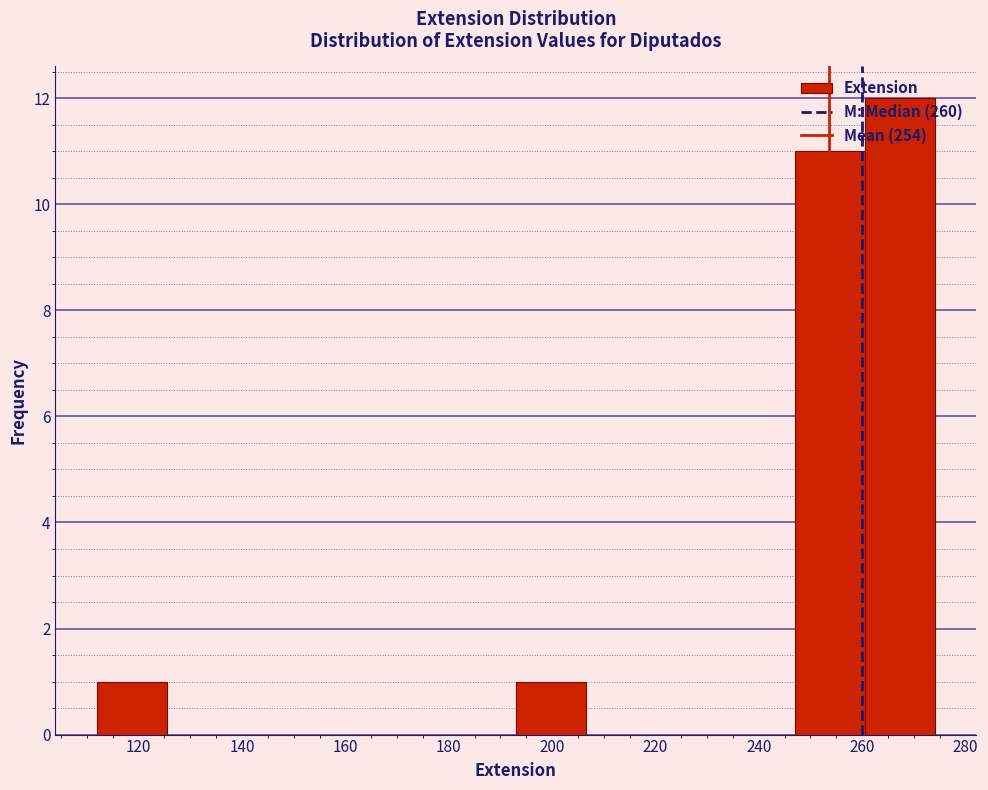

Reading left to right, transcribe this chart: for each bar, give the range it covers on the x-axis and its height. Neither the bar edges nor the heights are printed on the chart, so give them approximately, as read against the axes.

112.0 to 125.5: 1
125.5 to 139.0: 0
139.0 to 152.5: 0
152.5 to 166.0: 0
166.0 to 179.5: 0
179.5 to 193.0: 0
193.0 to 206.5: 1
206.5 to 220.0: 0
220.0 to 233.5: 0
233.5 to 247.0: 0
247.0 to 260.5: 11
260.5 to 274.0: 12